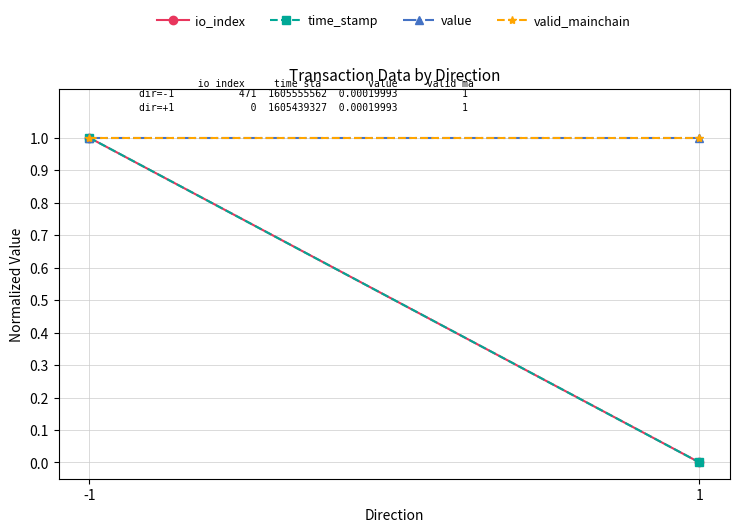

How many distinct data groups are displayed?

4